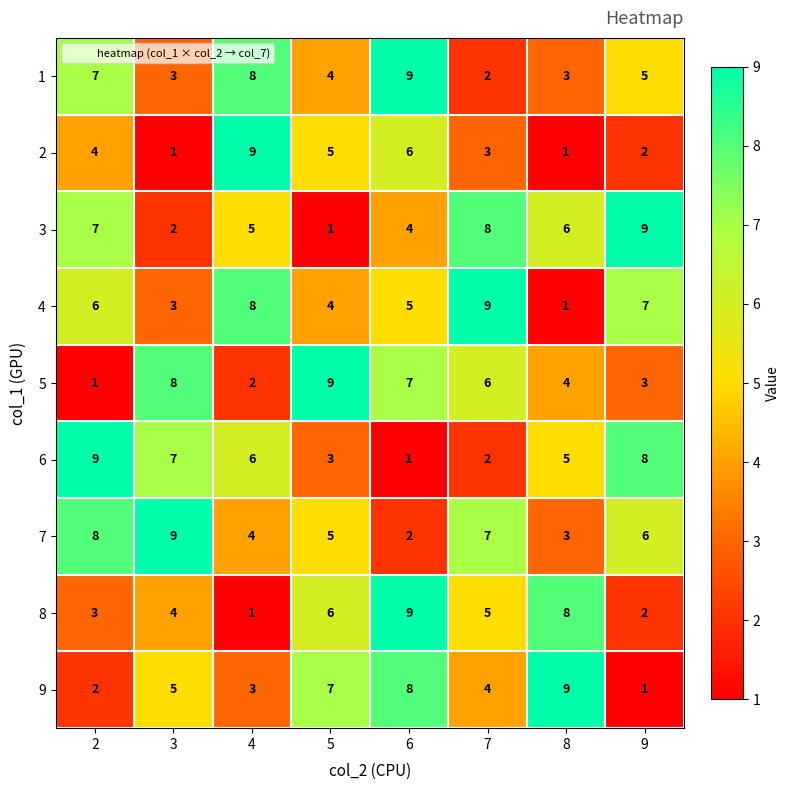

How many 8 values are between 3 and 8?

5